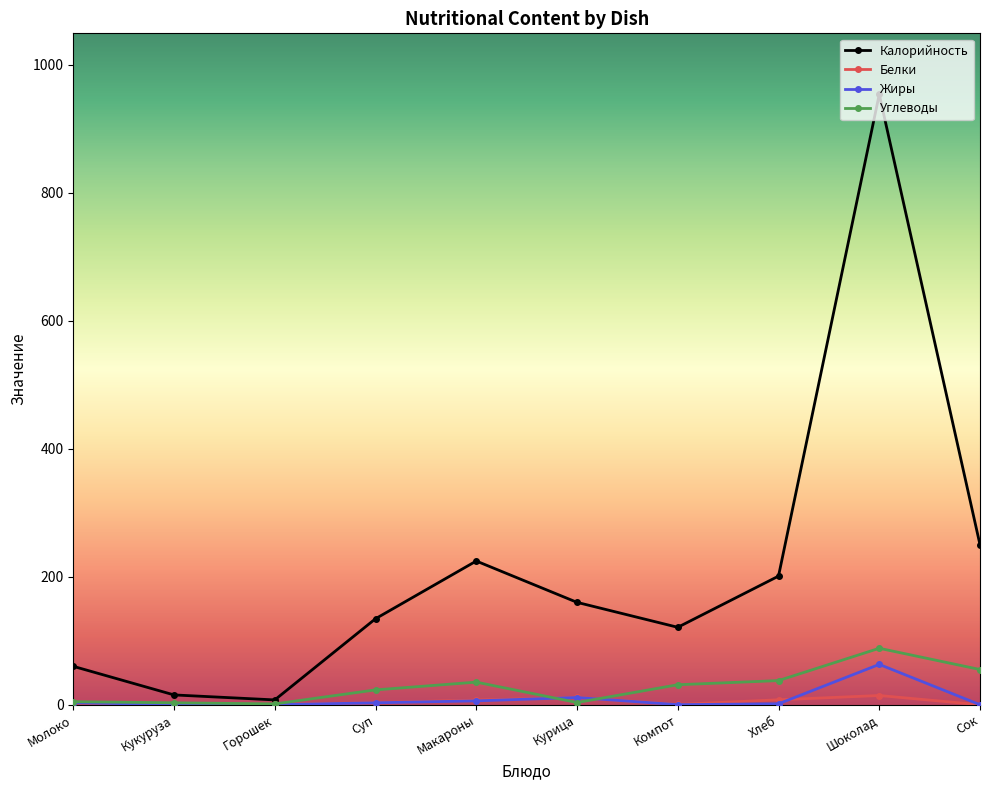

Which series ends up on top after the final intersection of Белки and Углеводы?

Углеводы